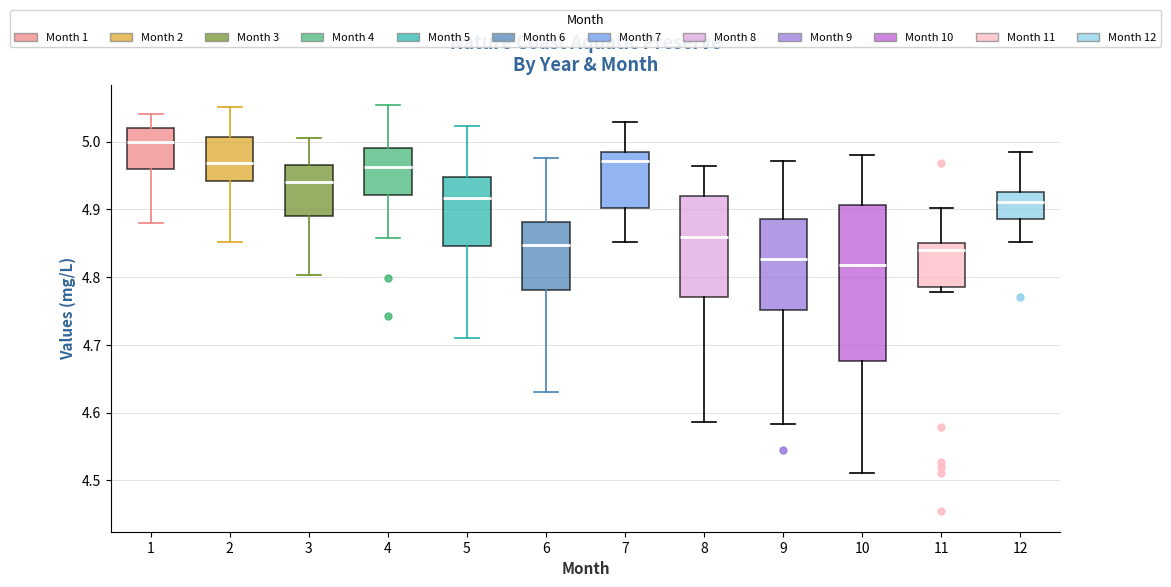

Reading left to right, read every box against the y-axis: the position of its median line, the range the box covers, and the ends of its whiskers. The values are not printed on the chart, so give them approximately, as read against the axis.

1: median 5.00, box 4.96 to 5.02, whiskers 4.88 to 5.04
2: median 4.97, box 4.94 to 5.01, whiskers 4.85 to 5.05
3: median 4.94, box 4.89 to 4.97, whiskers 4.80 to 5.01
4: median 4.96, box 4.92 to 4.99, whiskers 4.86 to 5.05
5: median 4.92, box 4.85 to 4.95, whiskers 4.71 to 5.02
6: median 4.85, box 4.78 to 4.88, whiskers 4.63 to 4.98
7: median 4.97, box 4.90 to 4.98, whiskers 4.85 to 5.03
8: median 4.86, box 4.77 to 4.92, whiskers 4.59 to 4.96
9: median 4.83, box 4.75 to 4.89, whiskers 4.58 to 4.97
10: median 4.82, box 4.68 to 4.91, whiskers 4.51 to 4.98
11: median 4.84, box 4.78 to 4.85, whiskers 4.78 (just below the box's lower edge) to 4.90
12: median 4.91, box 4.89 to 4.93, whiskers 4.85 to 4.98